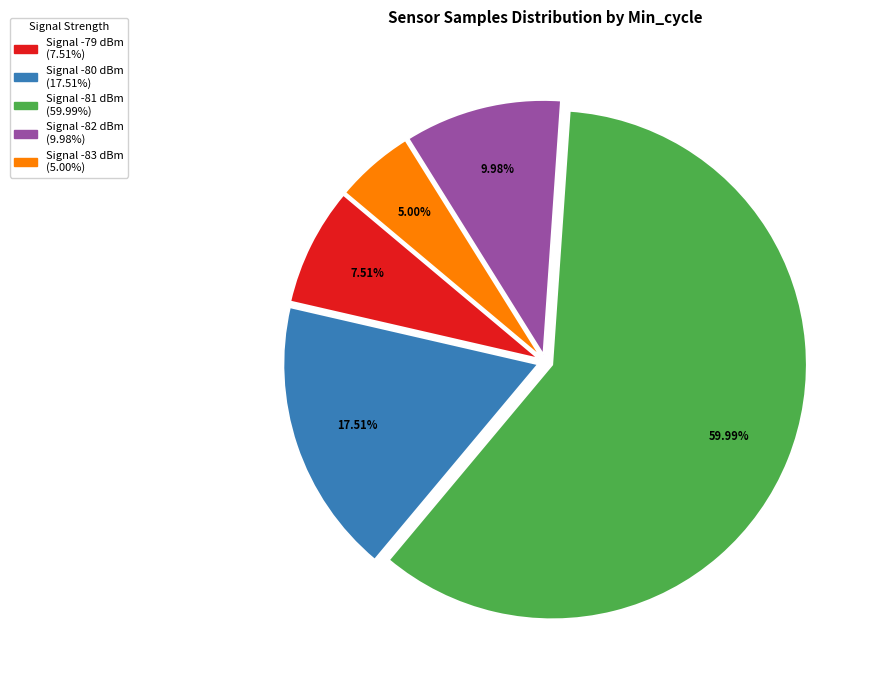

Is there any slice that represents more than half of the pie?

Yes